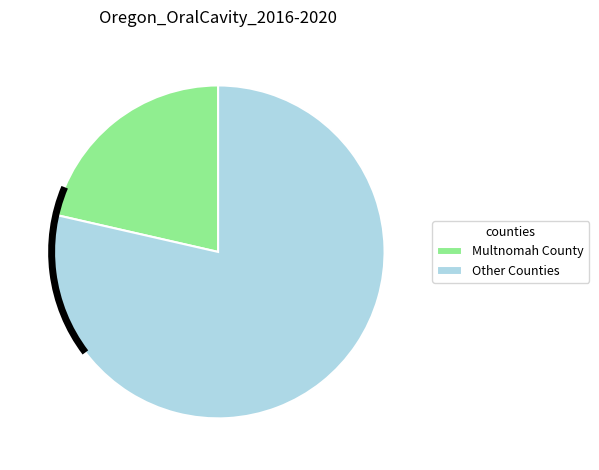

Is the sum of Other Counties and Multnomah County greater than half?

Yes